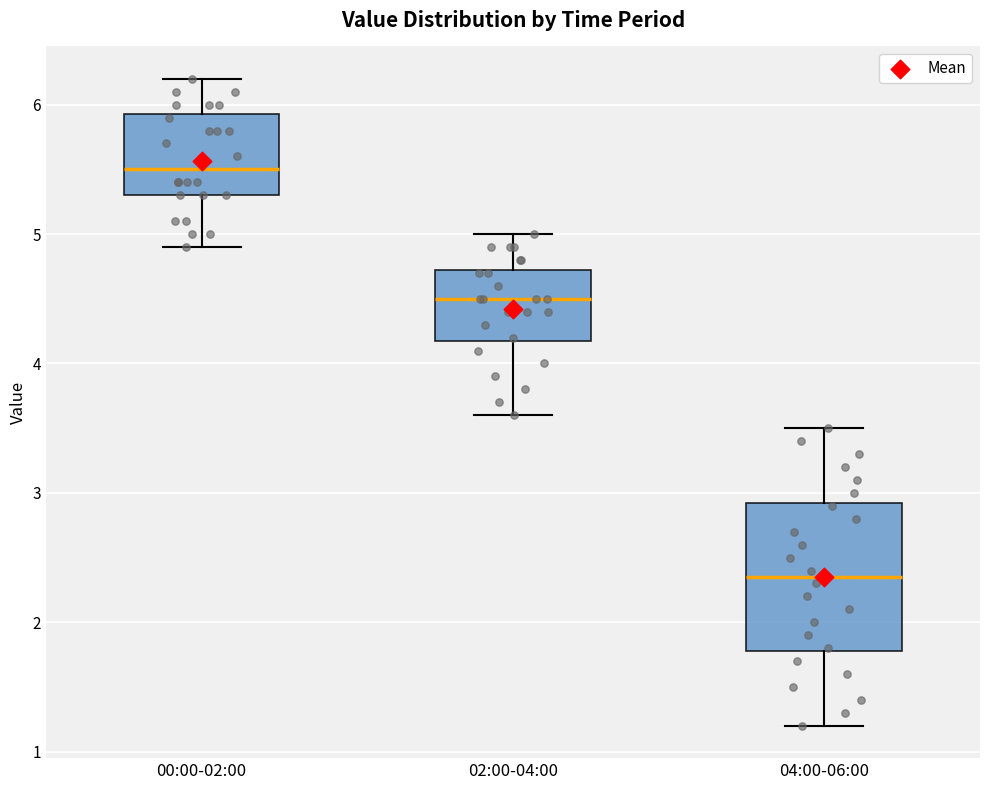

Where does the median line of the box for 04:00-06:00 sit on the y-axis? The values are not printed on the chart, so give them approximately, as read against the axis.

2.4